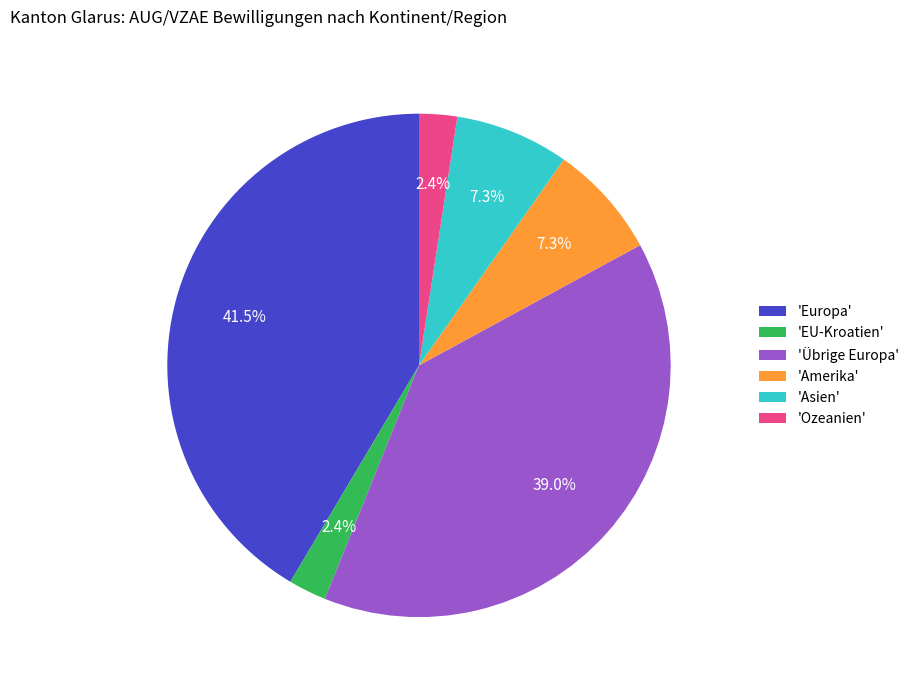

Combined, what portion of the pie is 'Asien' and 'Europa'?

48.8%